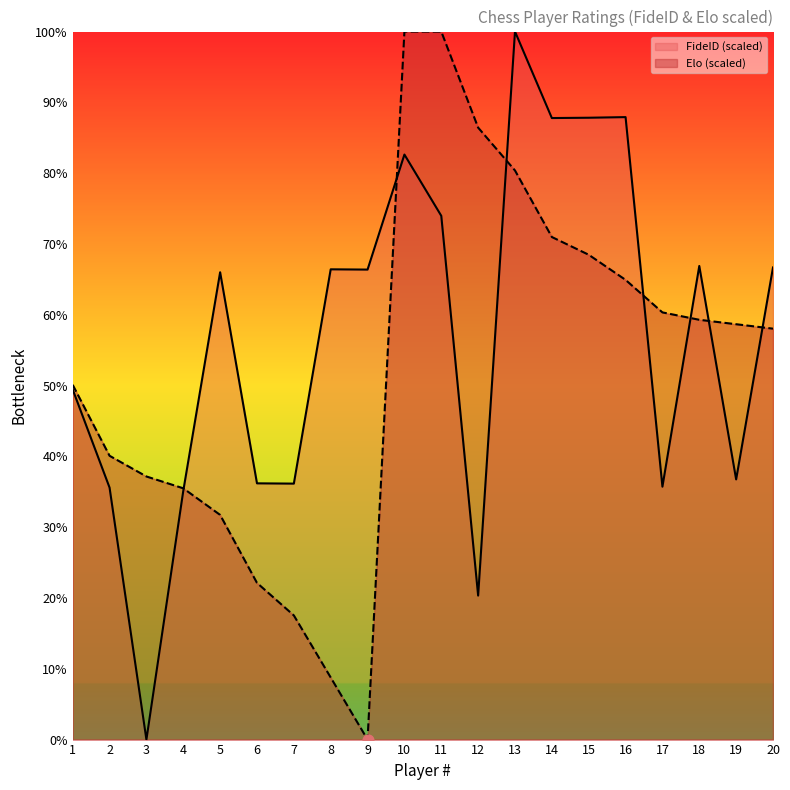

Which series has the widest spread of Y values?

FideID